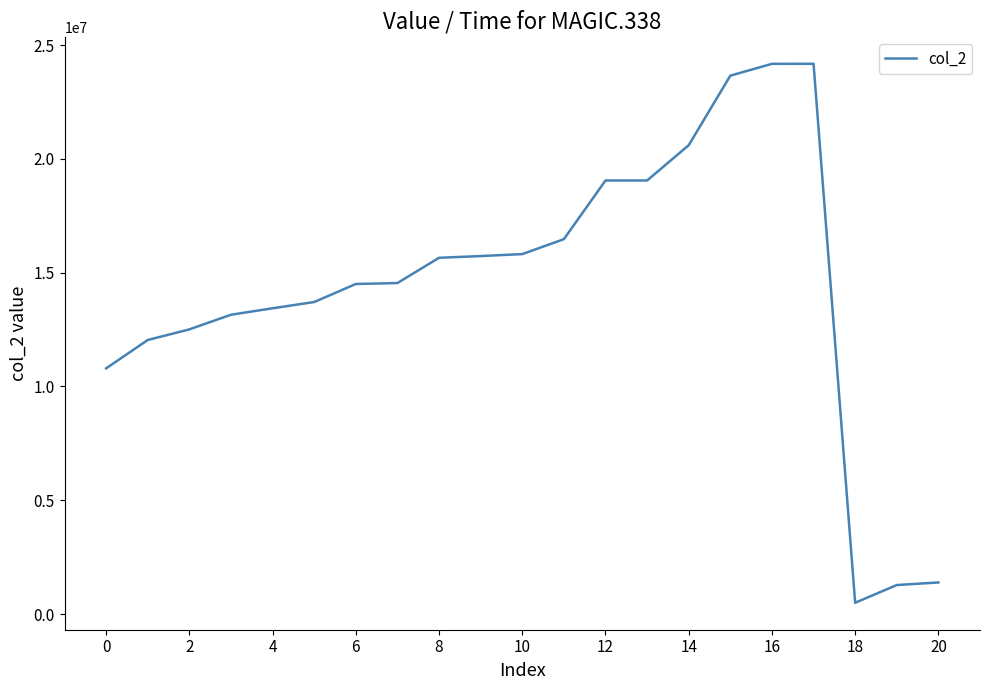

What is the smallest value displayed?

494677